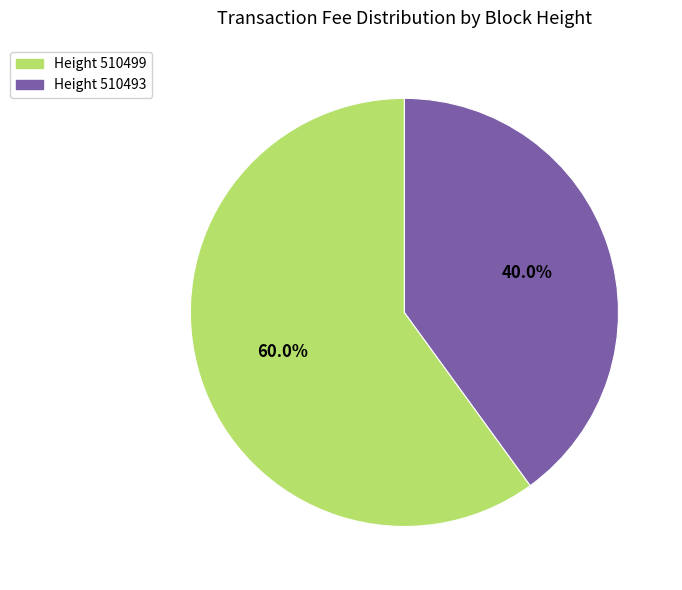

How many segments does this pie chart have?

2